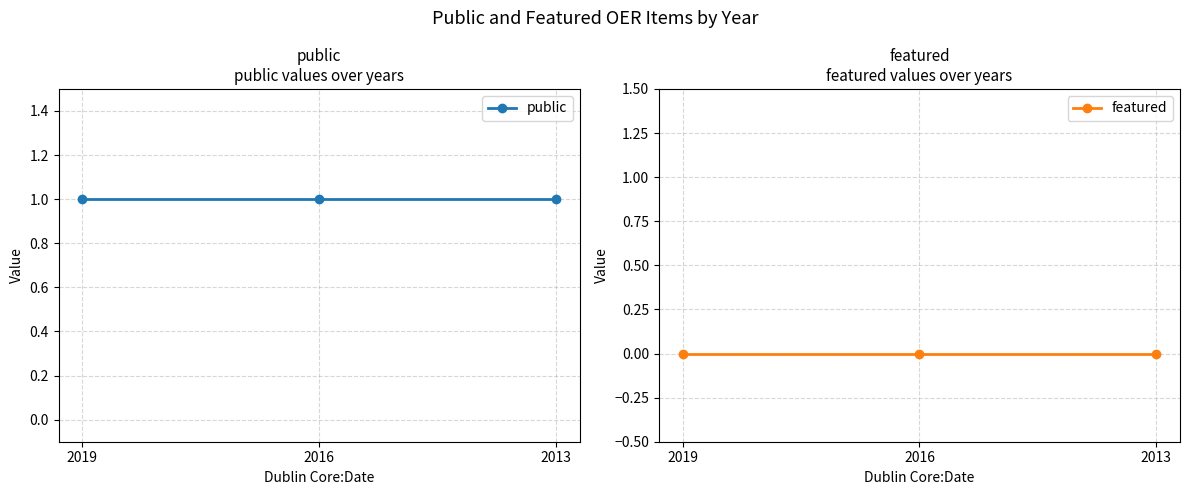

Which has a higher value, 2013 or 2016?

2013